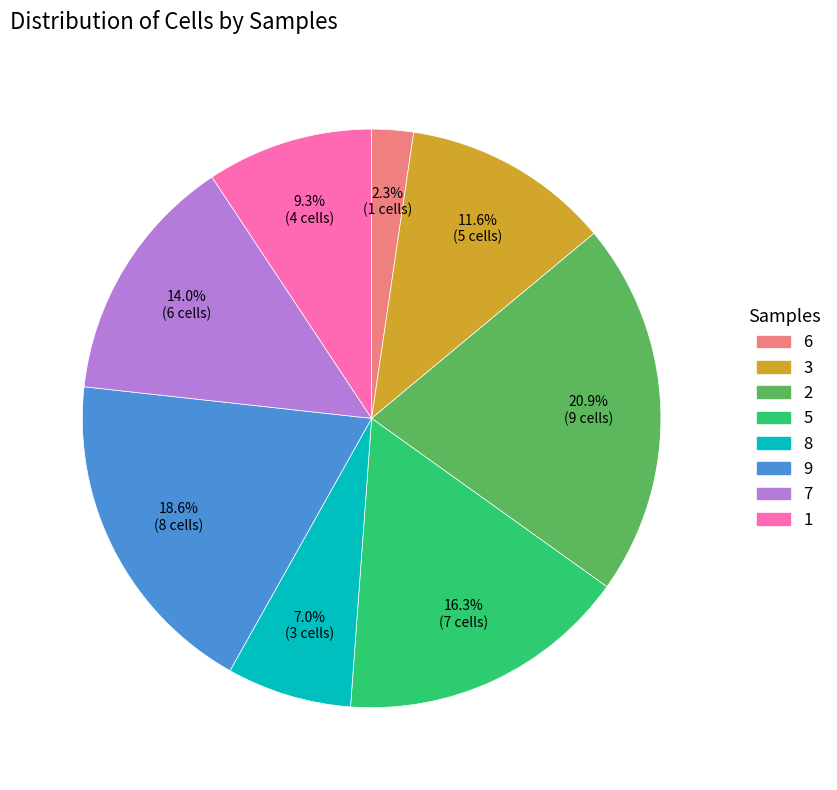

Is there any slice that represents more than half of the pie?

No